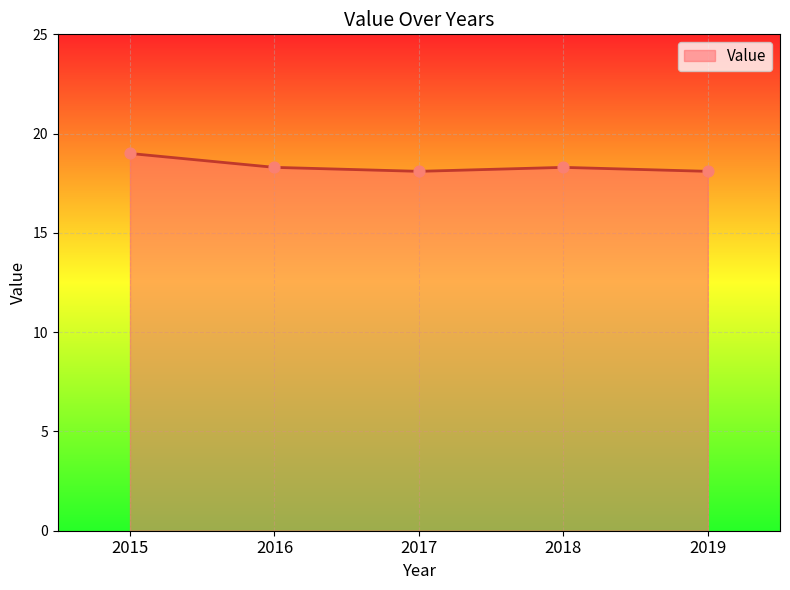

Approximately how many times larger is the value at 2017 compared to 2015?

1.0